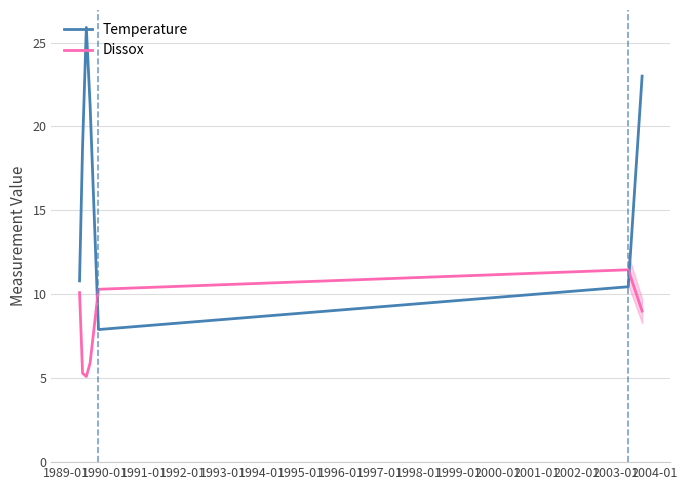

True or false: Temperature has more than 0 interior local peaks.

True